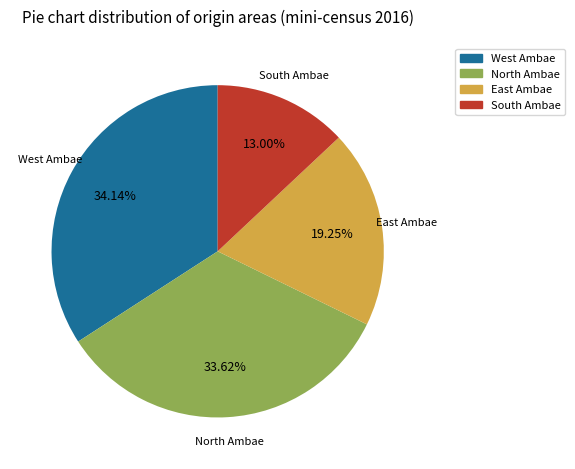

What percentage do East Ambae and South Ambae together represent?

32.2%